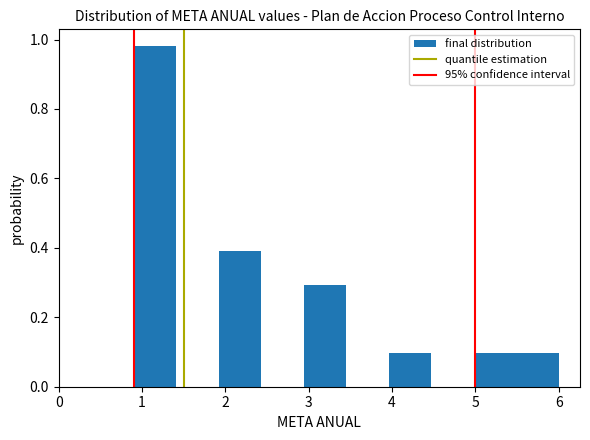

What is the height of the bar covering 3.96 to 4.47 on the x-axis? Neither the bar edges nor the heights are printed on the chart, so give them approximately, as read against the axes.

0.10